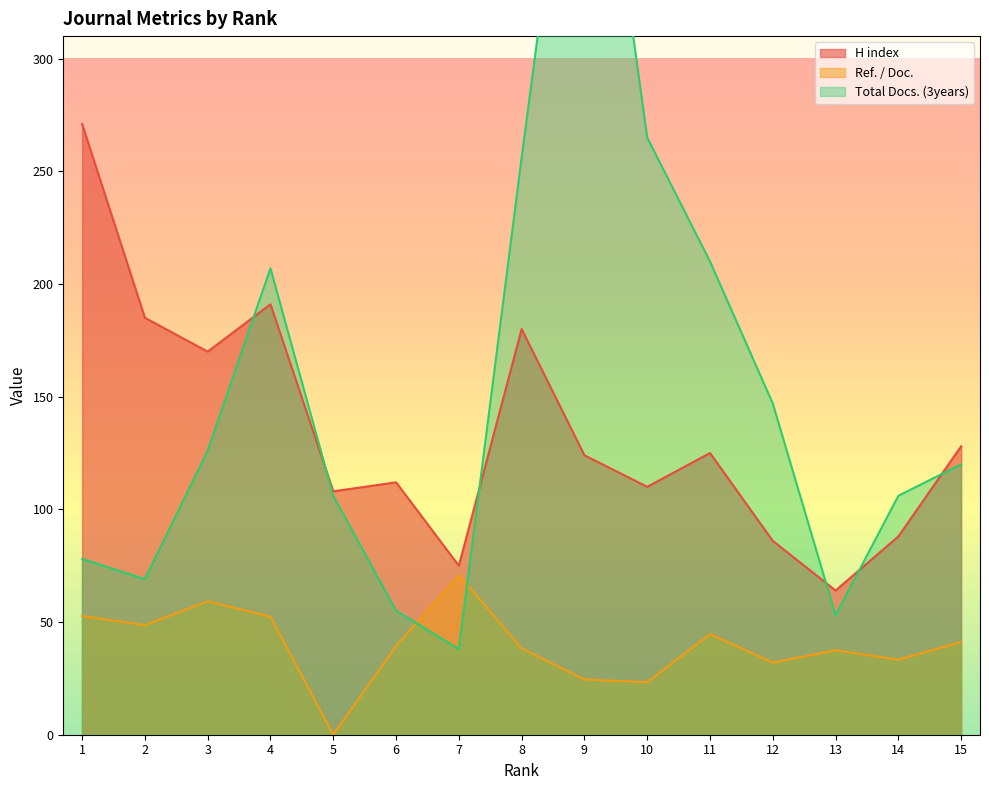

Reading right to left, what are all the values shown in this chart?

H index: 15=128.0	14=88.0	13=64.0	12=86.0	11=125.0	10=110.0	9=124.0	8=180.0	7=75.0	6=112.0	5=108.0	4=191.0	3=170.0	2=185.0	1=271.0
Ref. / Doc.: 15=41.1	14=33.3	13=37.5	12=32.0	11=44.6	10=23.3	9=24.5	8=38.3	7=70.8	6=39.4	5=0.0	4=52.3	3=59.2	2=48.6	1=52.7
Total Docs. (3years): 15=120.0	14=106.0	13=53.0	12=147.0	11=210.0	10=265.0	9=467.0	8=256.0	7=38.0	6=55.0	5=106.0	4=207.0	3=126.0	2=69.0	1=78.0